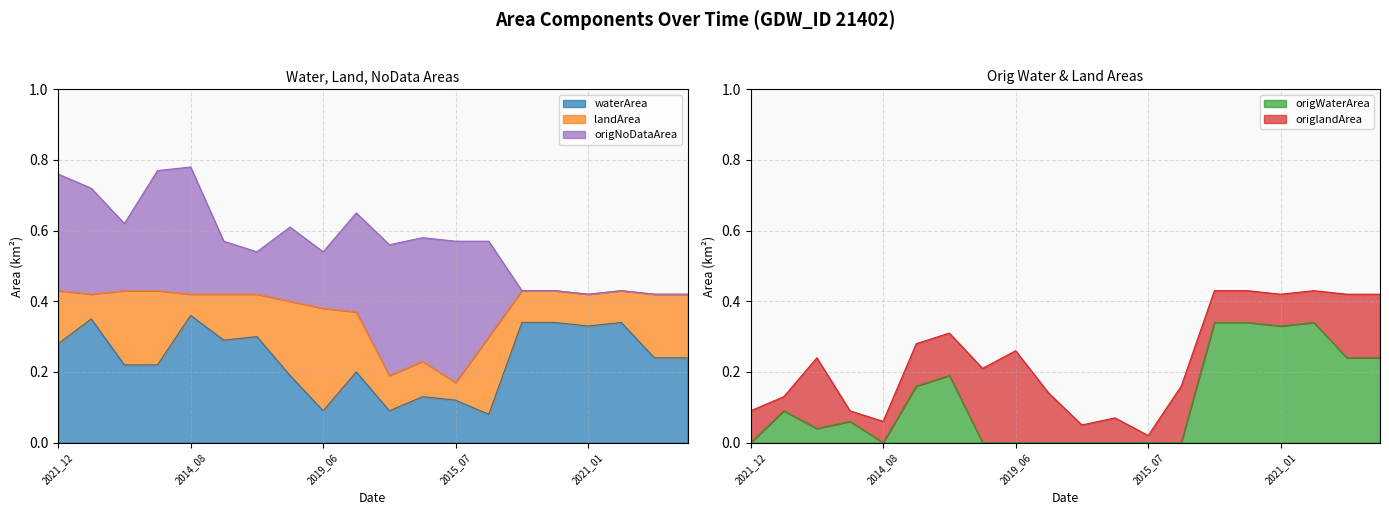

Is the value of waterArea at 2021_01 greater than the value of origNoDataArea at 2005_09?

Yes